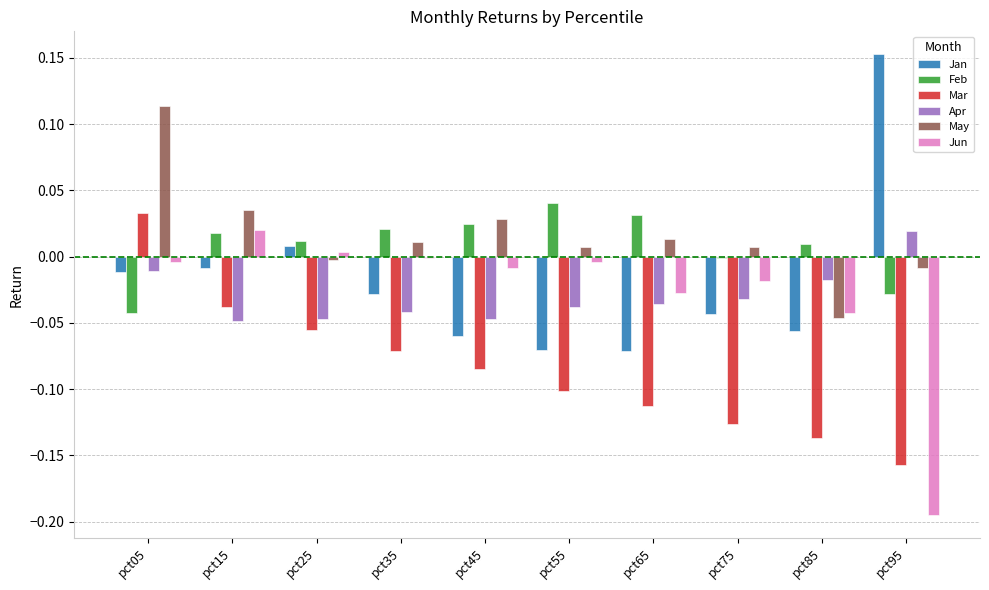

The value of May at pct95 is -0.0. True or false?

True